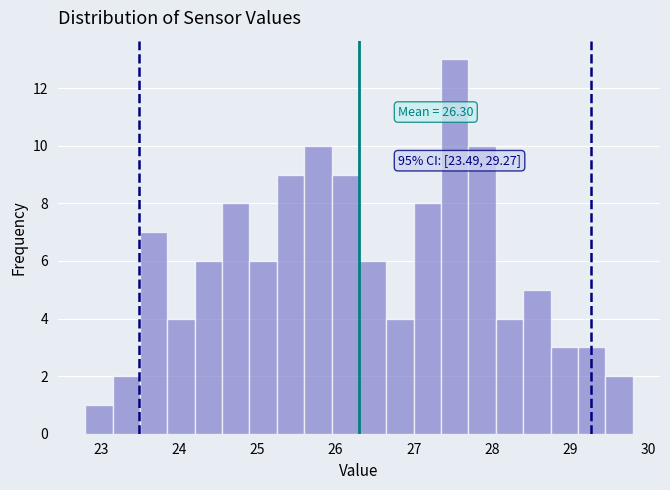

Read against the x-axis, roughly where is the centre of the tallest bar?

27.5